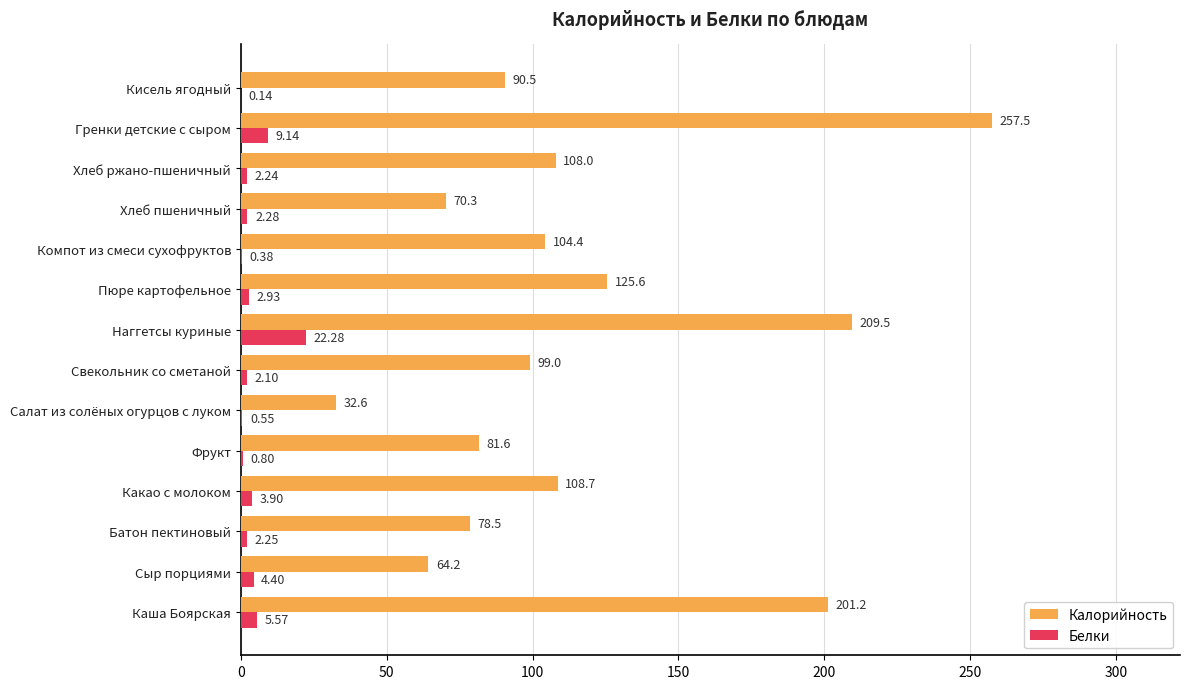

Which category has the highest value across all series?

Гренки детские с сыром